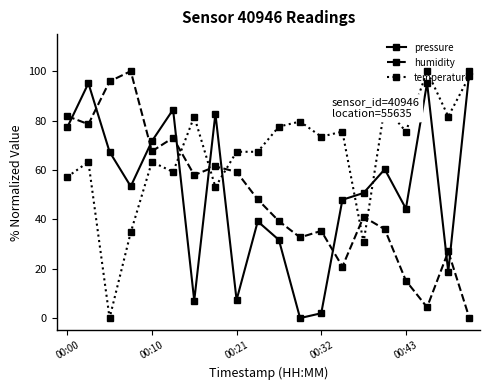

What is the maximum value shown in the chart?

100.0